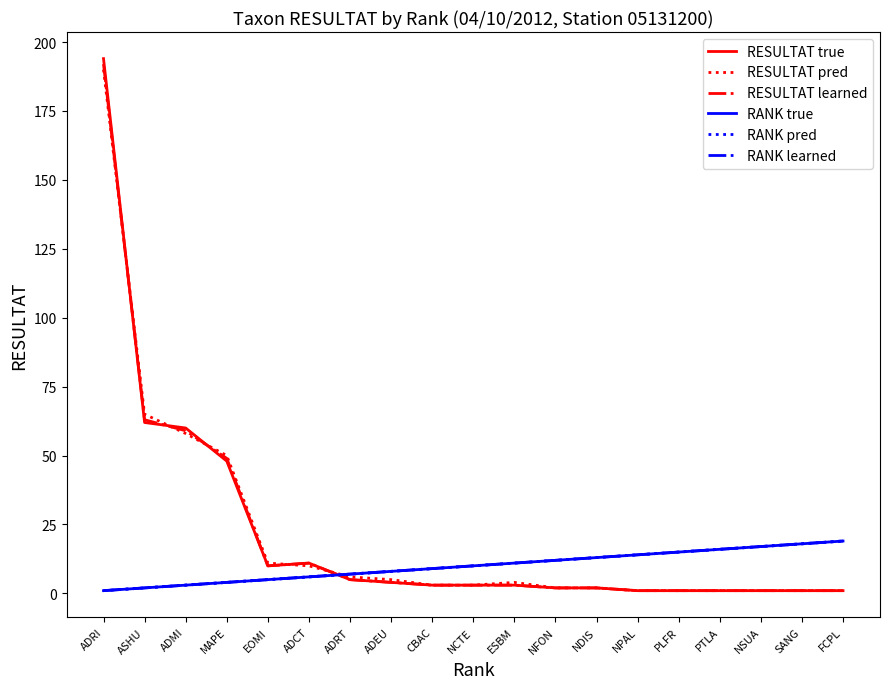

Does the chart display data point markers on the line(s)?

No